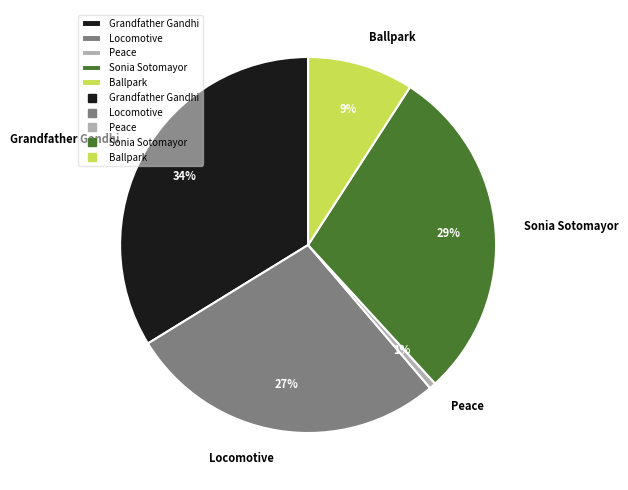

How many slices are in this pie chart?

5